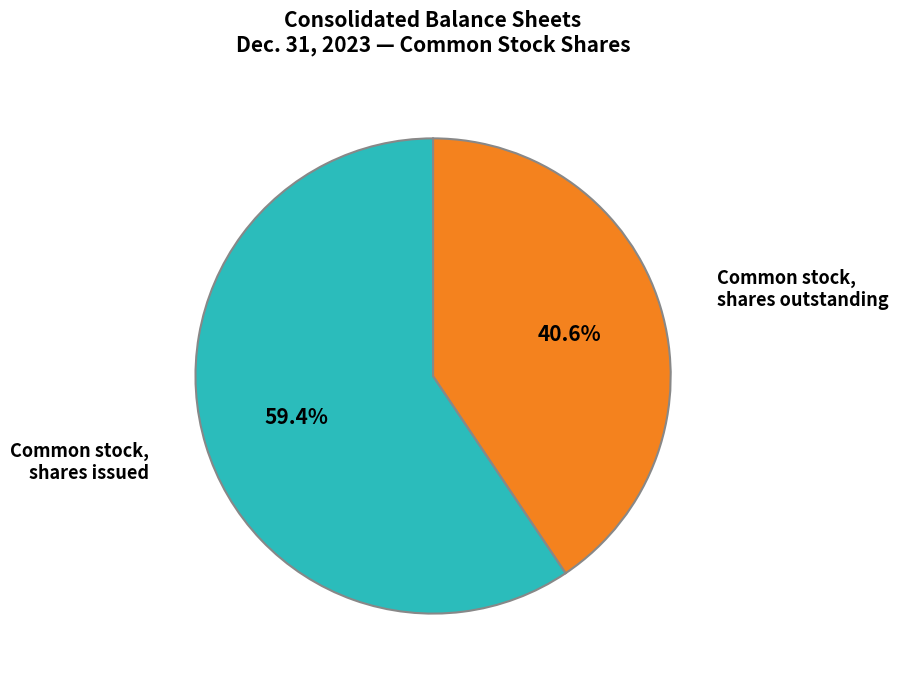

Which has a higher value, Common stock, shares issued or Common stock, shares outstanding?

Common stock, shares issued